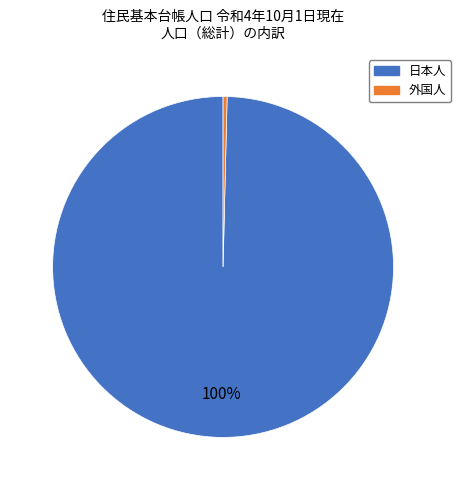

Between 外国人 and 日本人, which is larger?

日本人